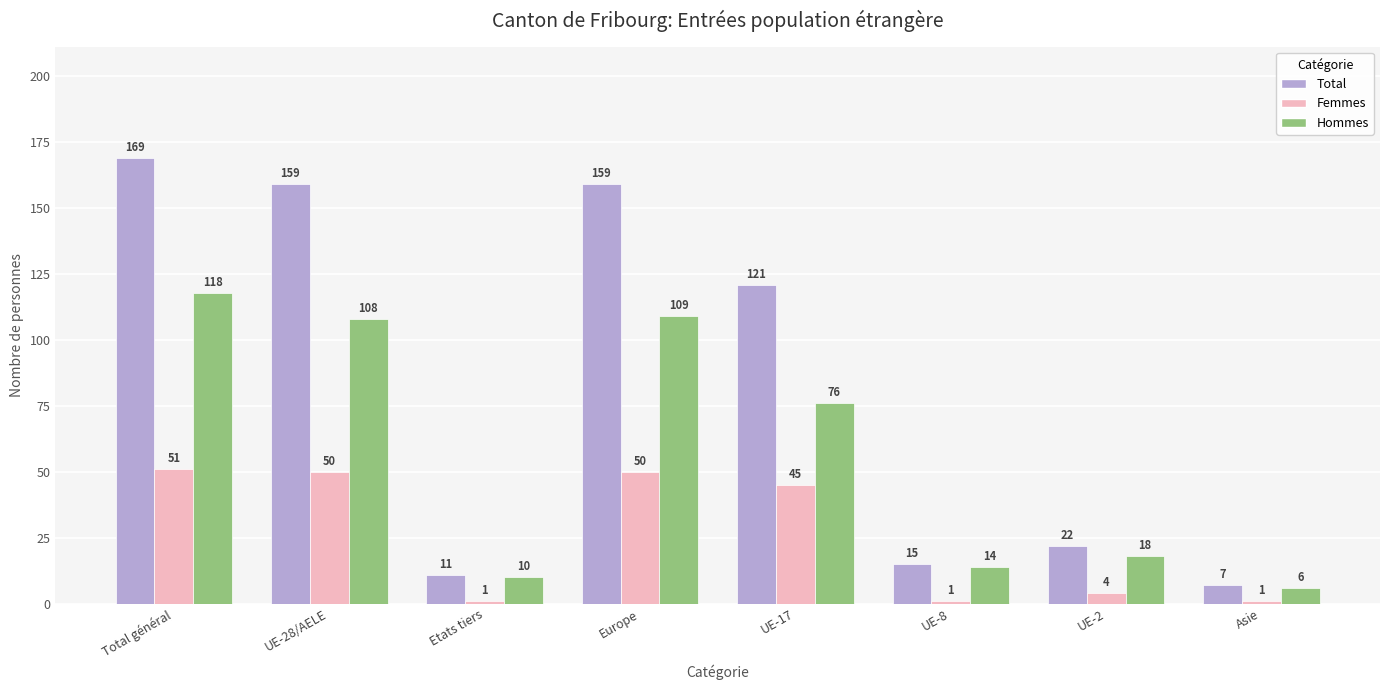

What is the maximum value shown in the chart?

169